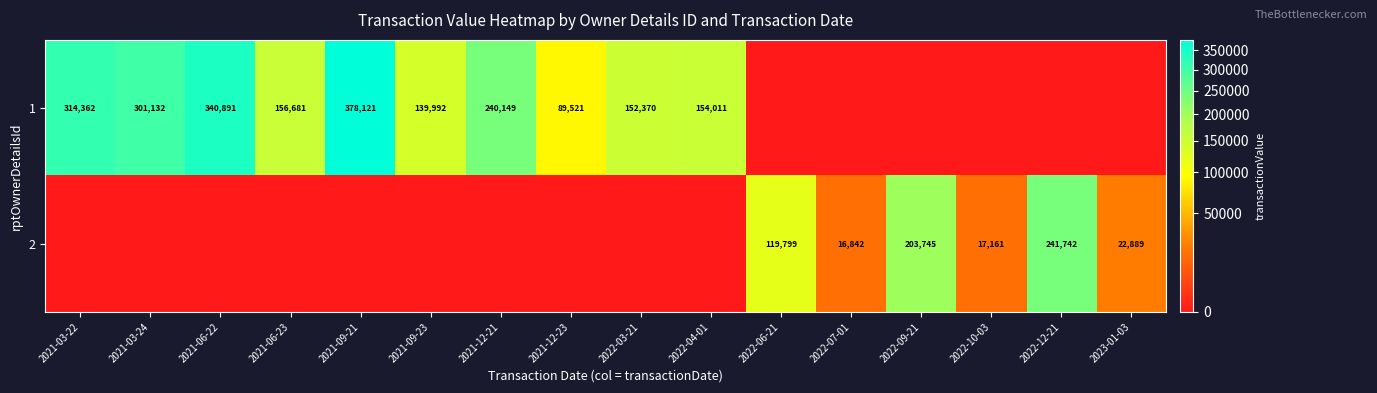

True or false: 2 has a value of 22790 at 2022-07-01.

False